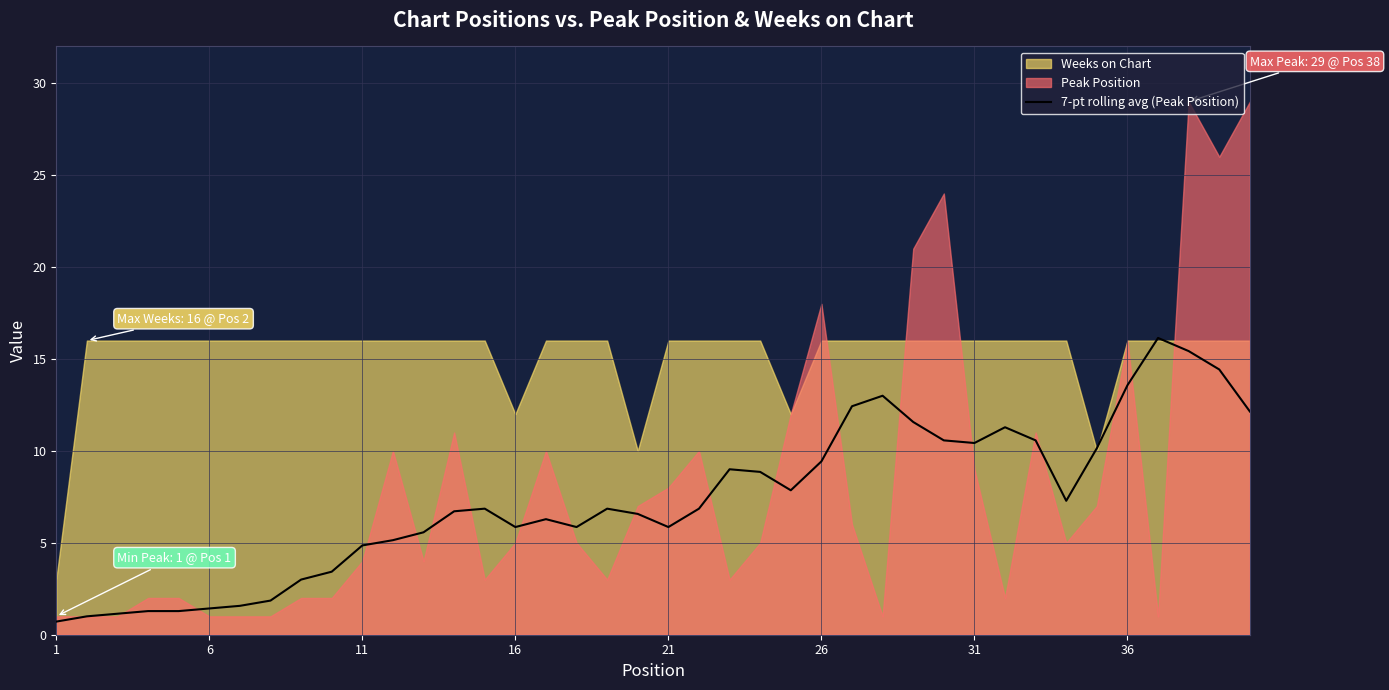

What is the highest value of the 7-pt rolling avg (Peak Position) series?

16.1